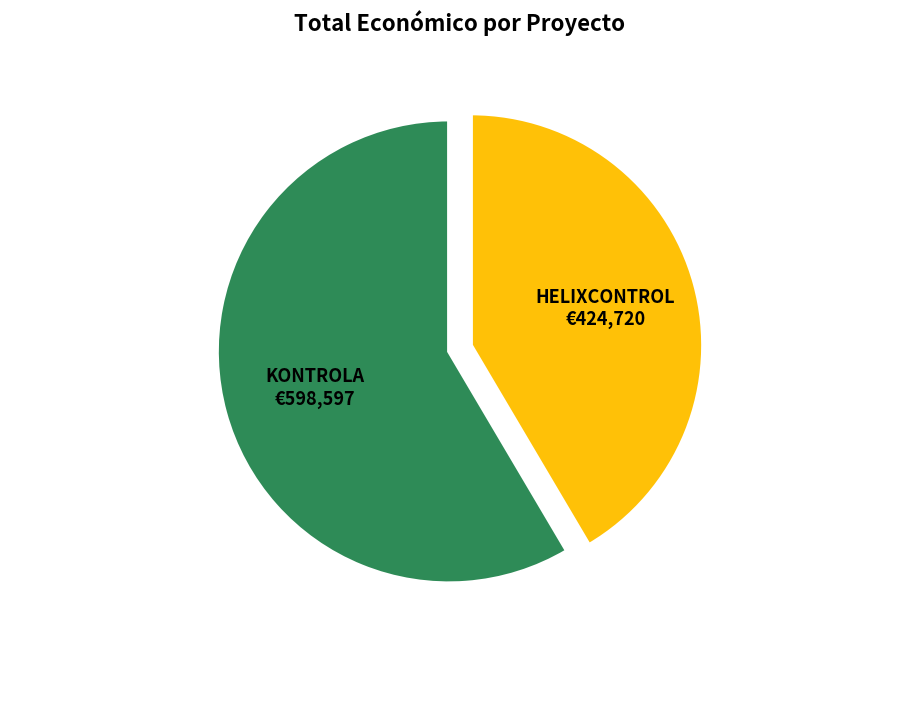

True or false: HELIXCONTROL accounts for 42% of the total.

True